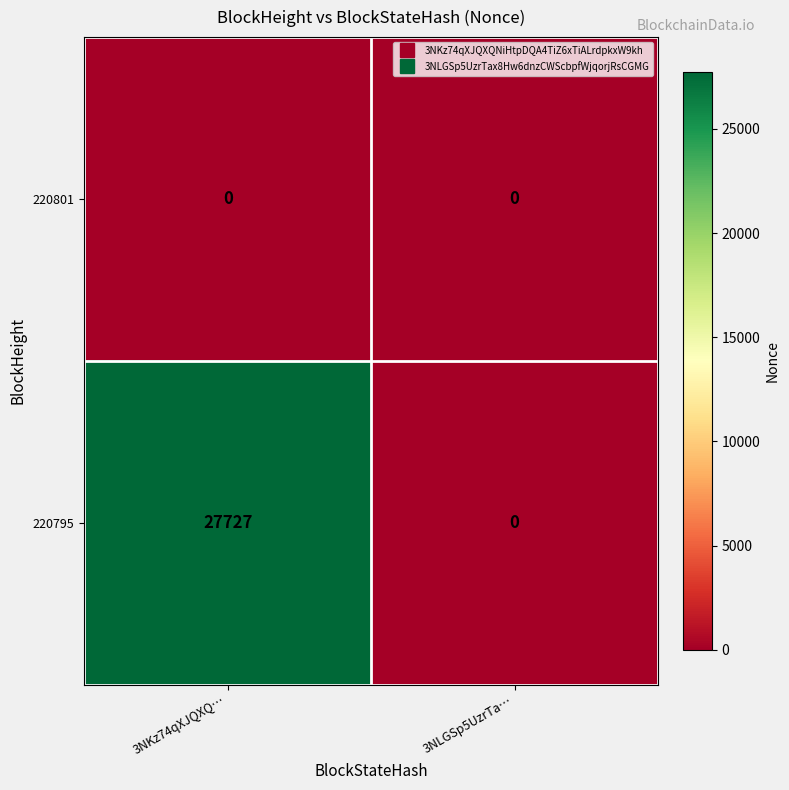

How many series are shown in this chart?

2